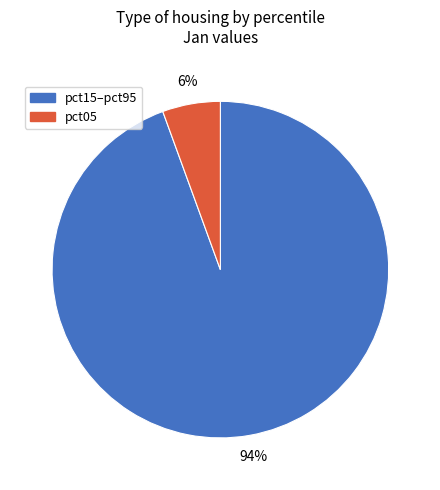

Is there a majority slice in this chart?

Yes